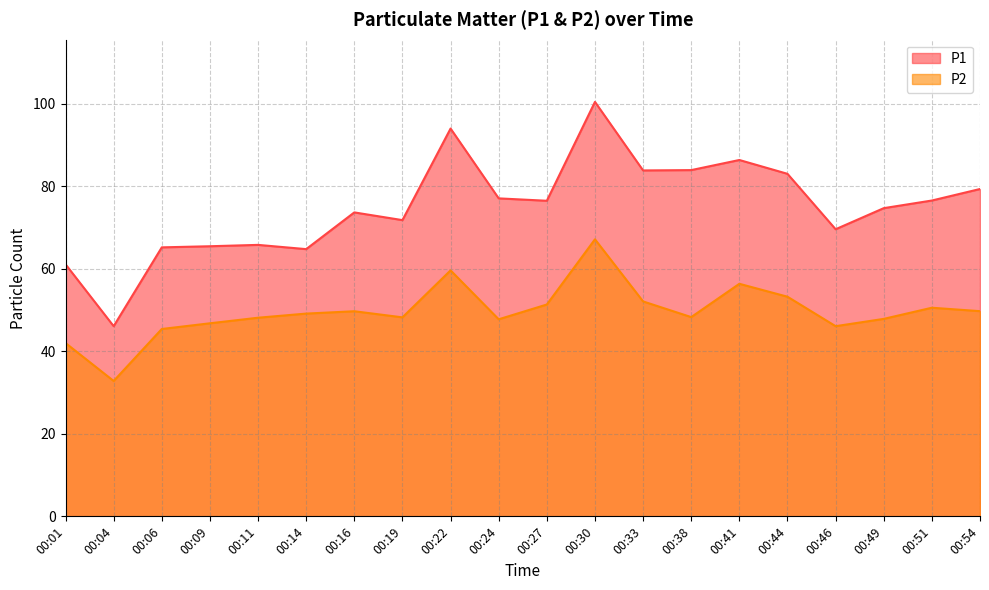

Which series has the widest spread of values?

P1